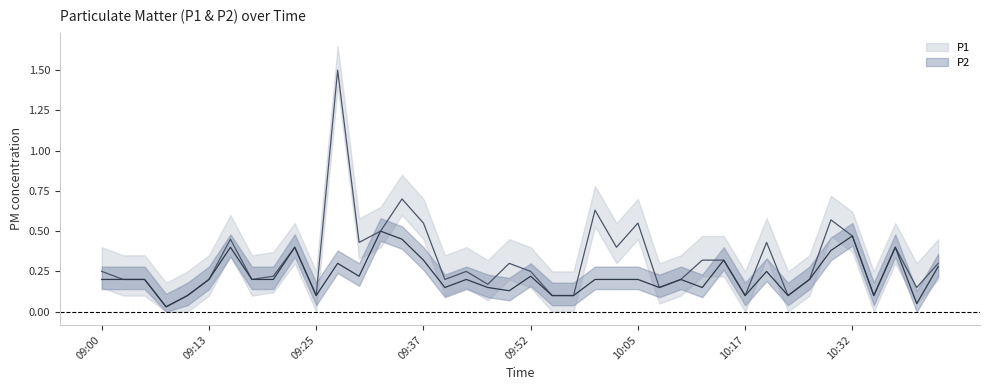

Is it true that the value at 10:14 is 0.3?

True